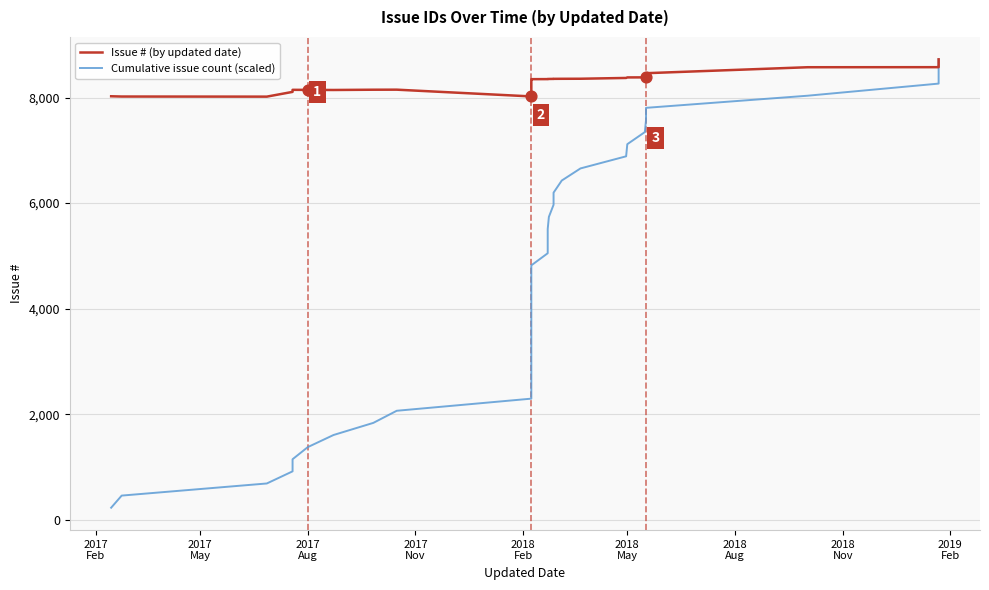

Which series reaches the maximum Y coordinate?

Issue # (by updated date)